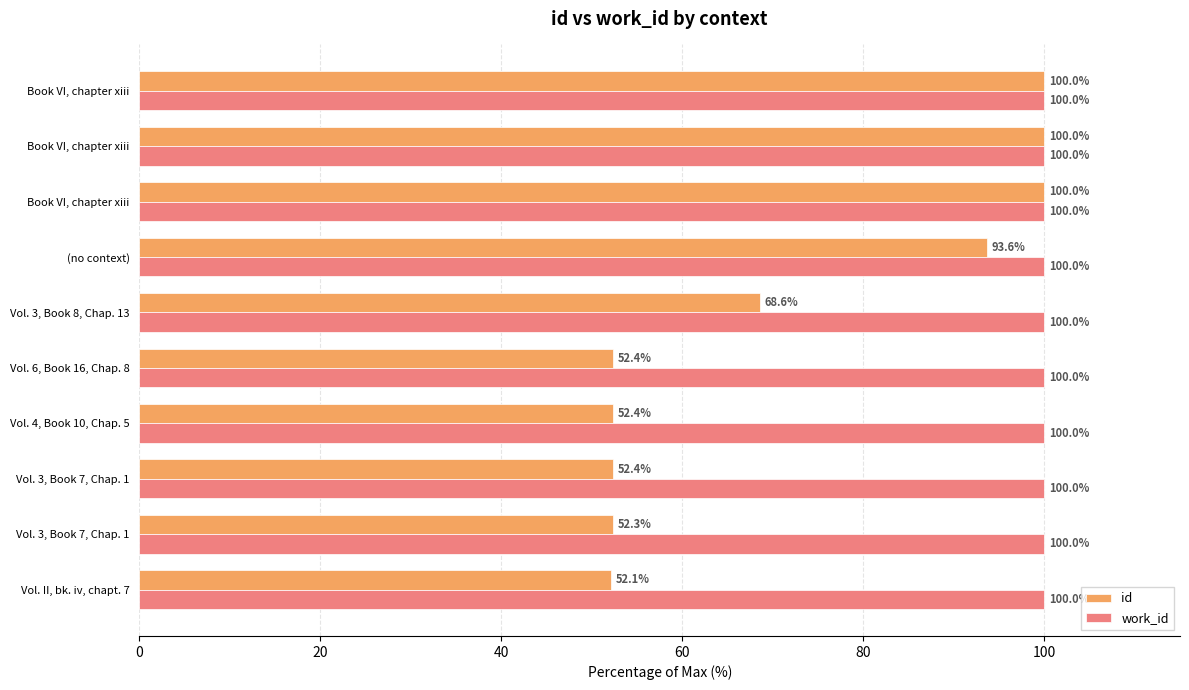

List the series in order of their overall mean, lowest first.

id, work_id